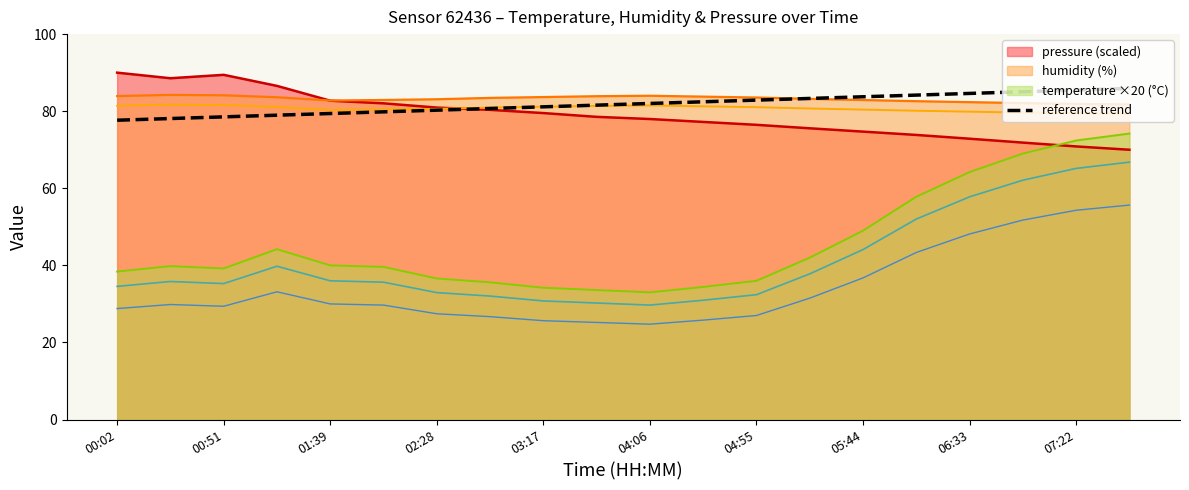

After their last crossing, which series has the higher values: temperature ×20 (°C) or pressure (scaled)?

temperature ×20 (°C)